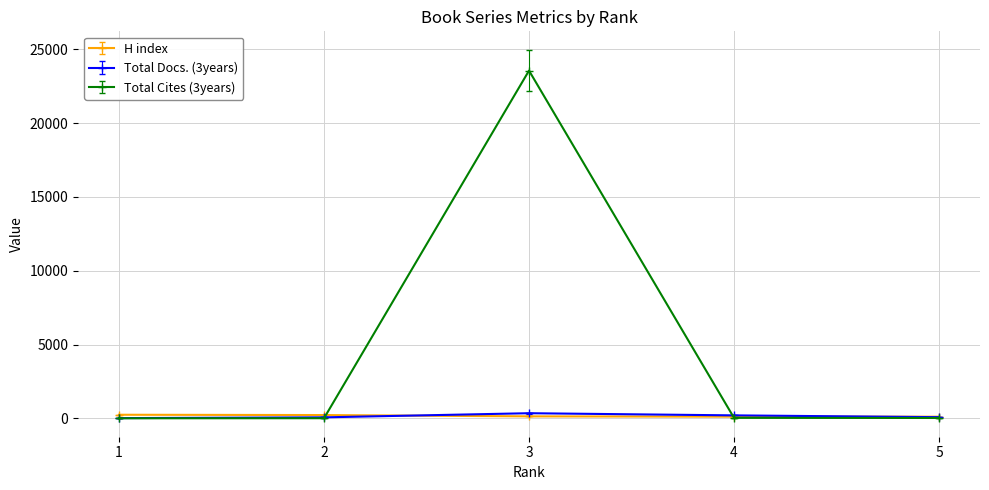

At which category is the sum across all series the highest?

3